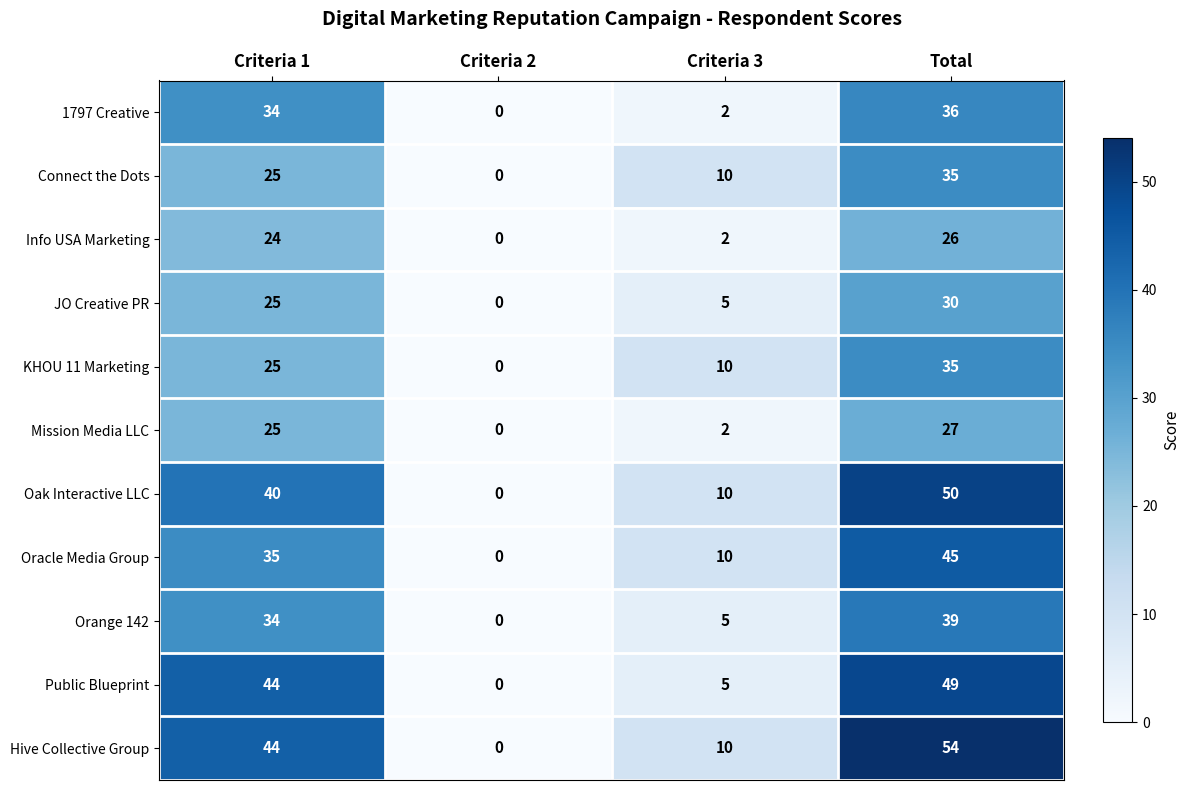

Which series has the largest range (max minus min)?

Hive Collective Group